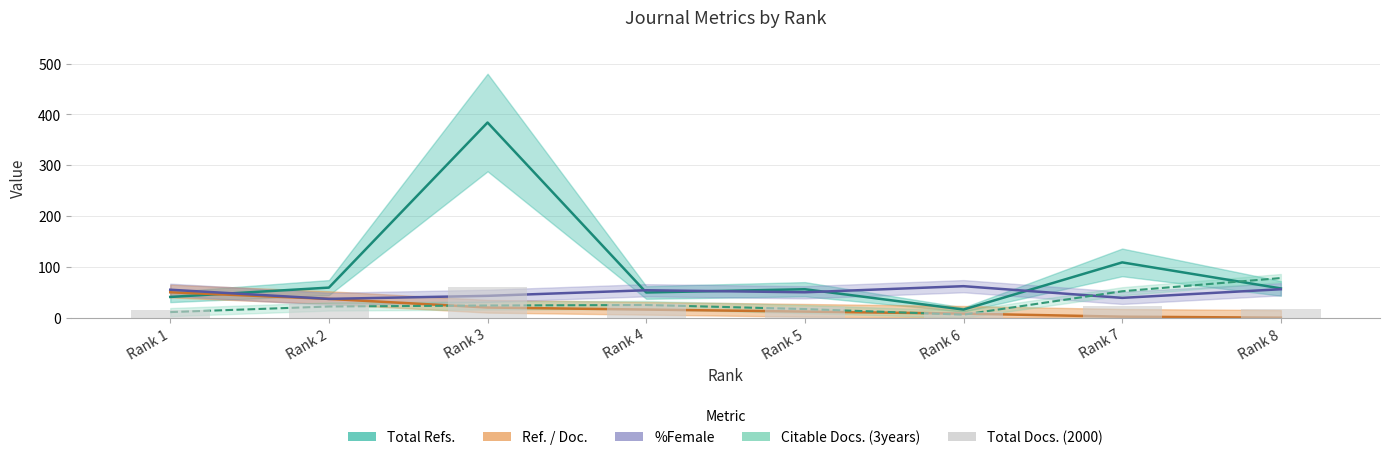

What is the value of the 3rd bar from the left?

61